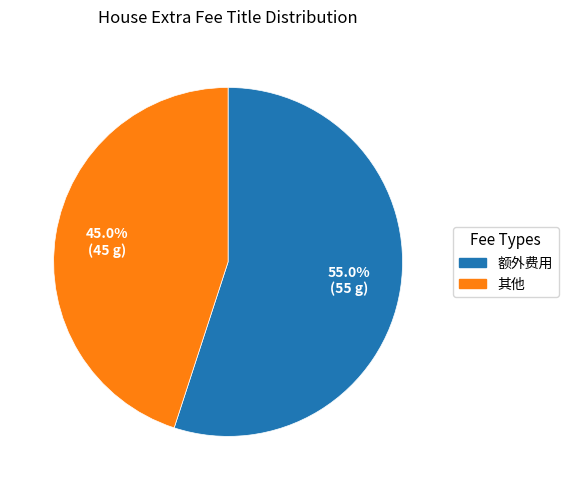

Rank the categories by value from highest to lowest.

额外费用, 其他